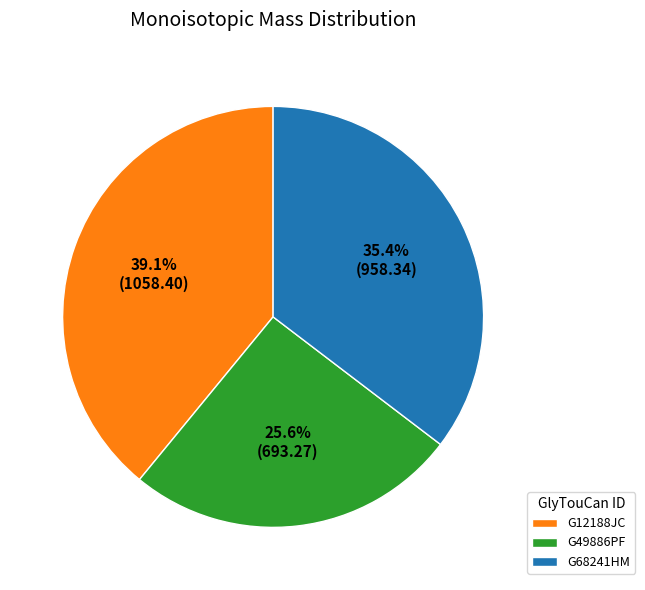

The G49886PF slice represents 38% of the pie. True or false?

False